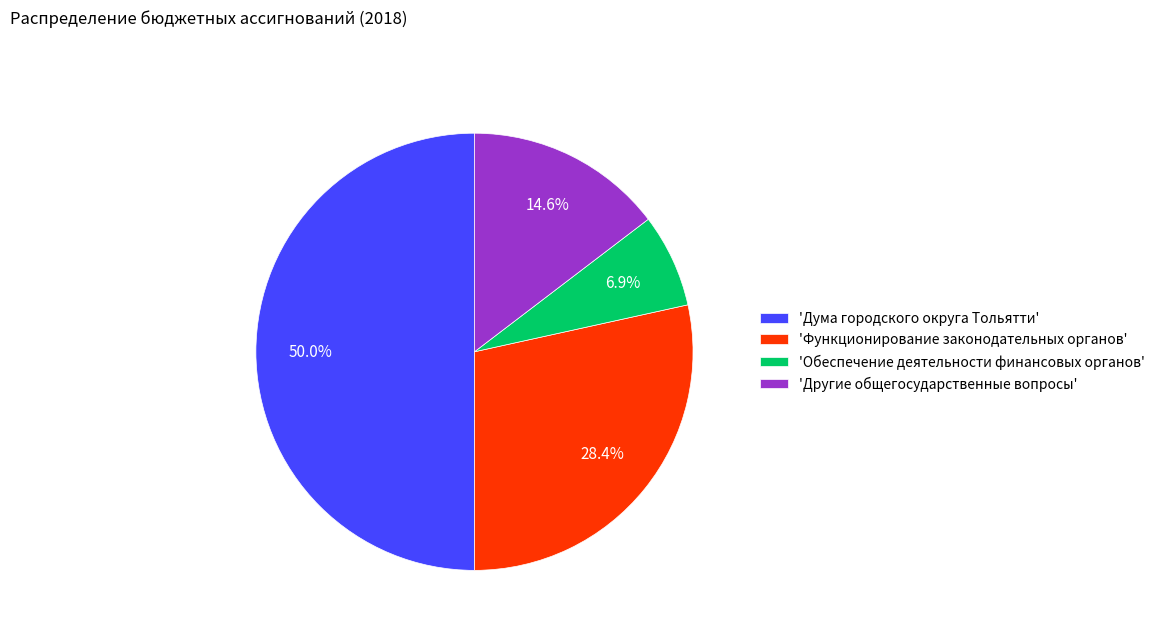

What percentage is NOT represented by 'Другие общегосударственные вопросы'?

85.4%